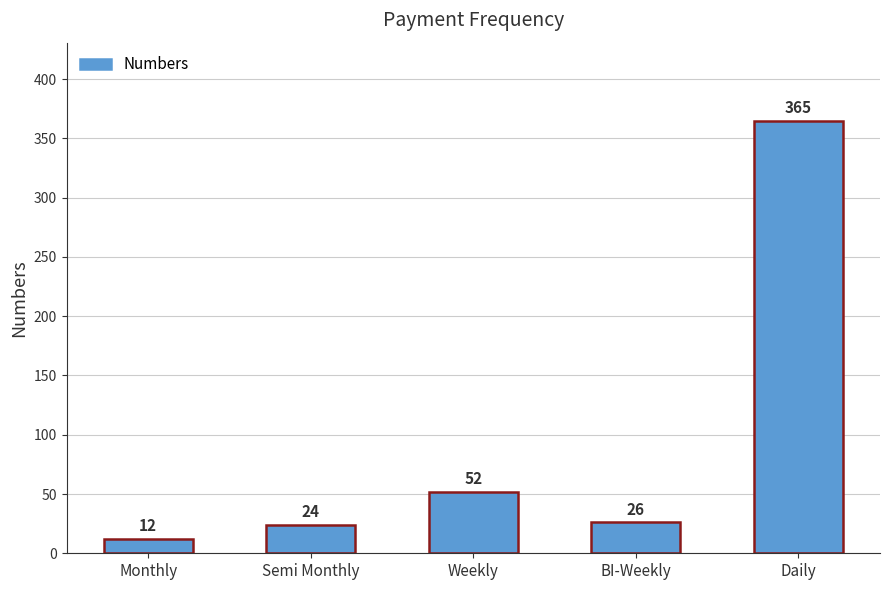

Are the bars grouped side by side (vs. stacked)?

No